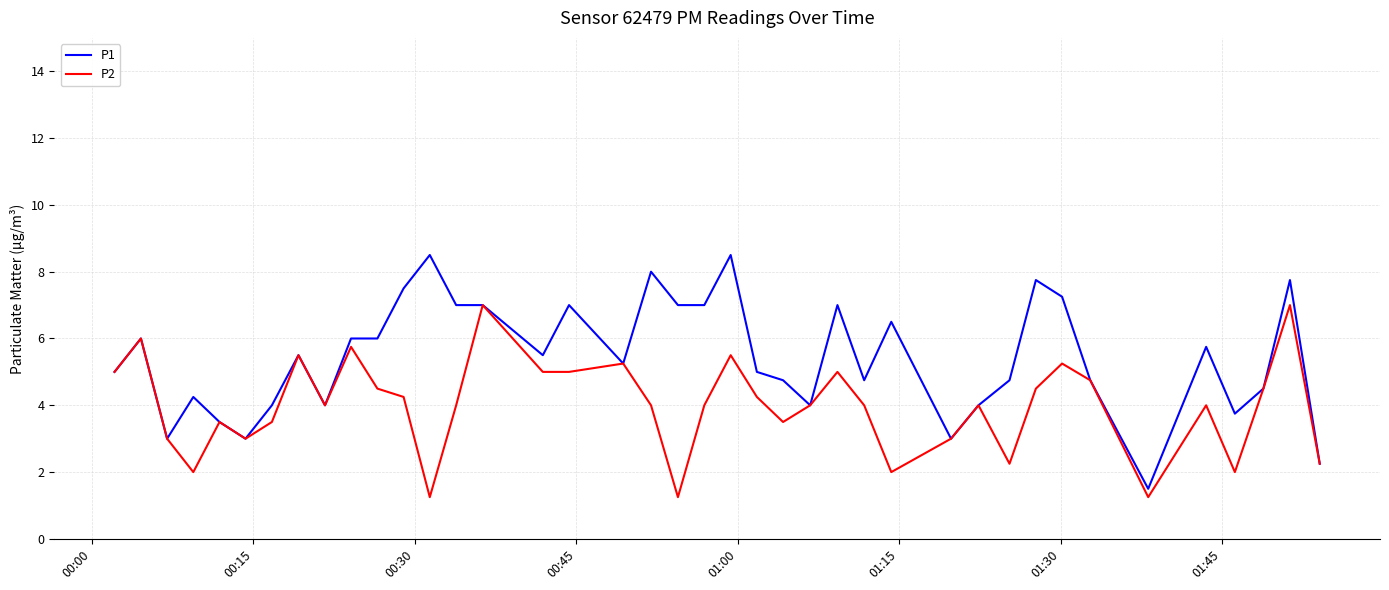

Which series has the widest spread of values?

P1